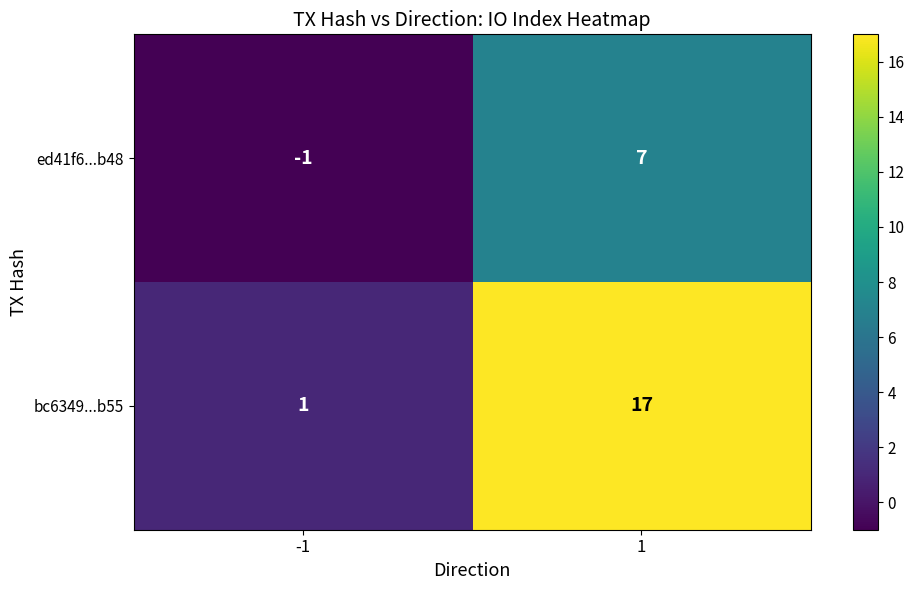

What is the difference between the highest and lowest values at -1?

2